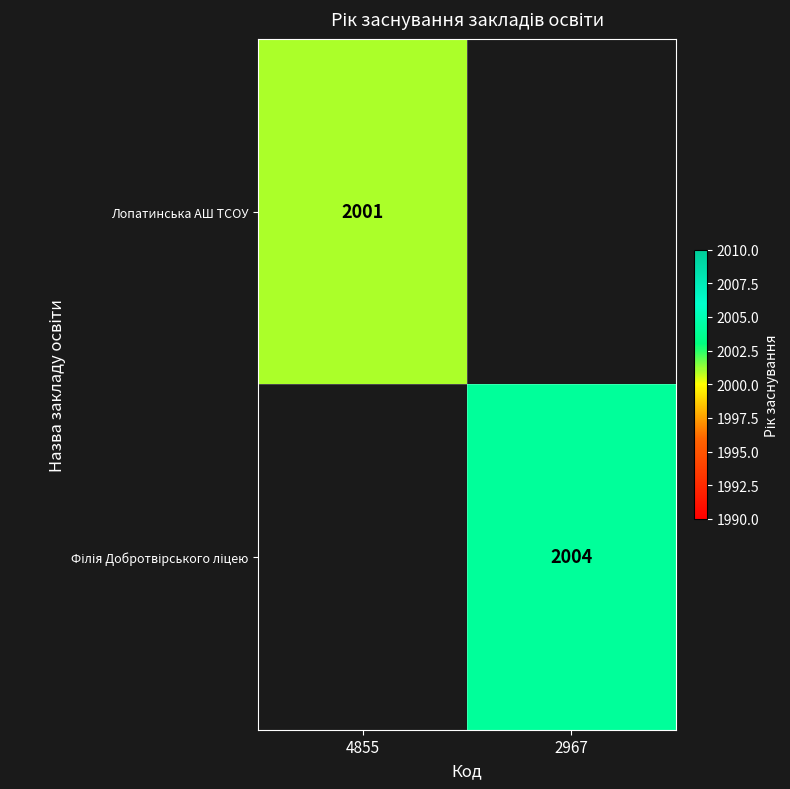

Is it true that Лопатинська АШ ТСОУ equals 3221 at 4855?

False